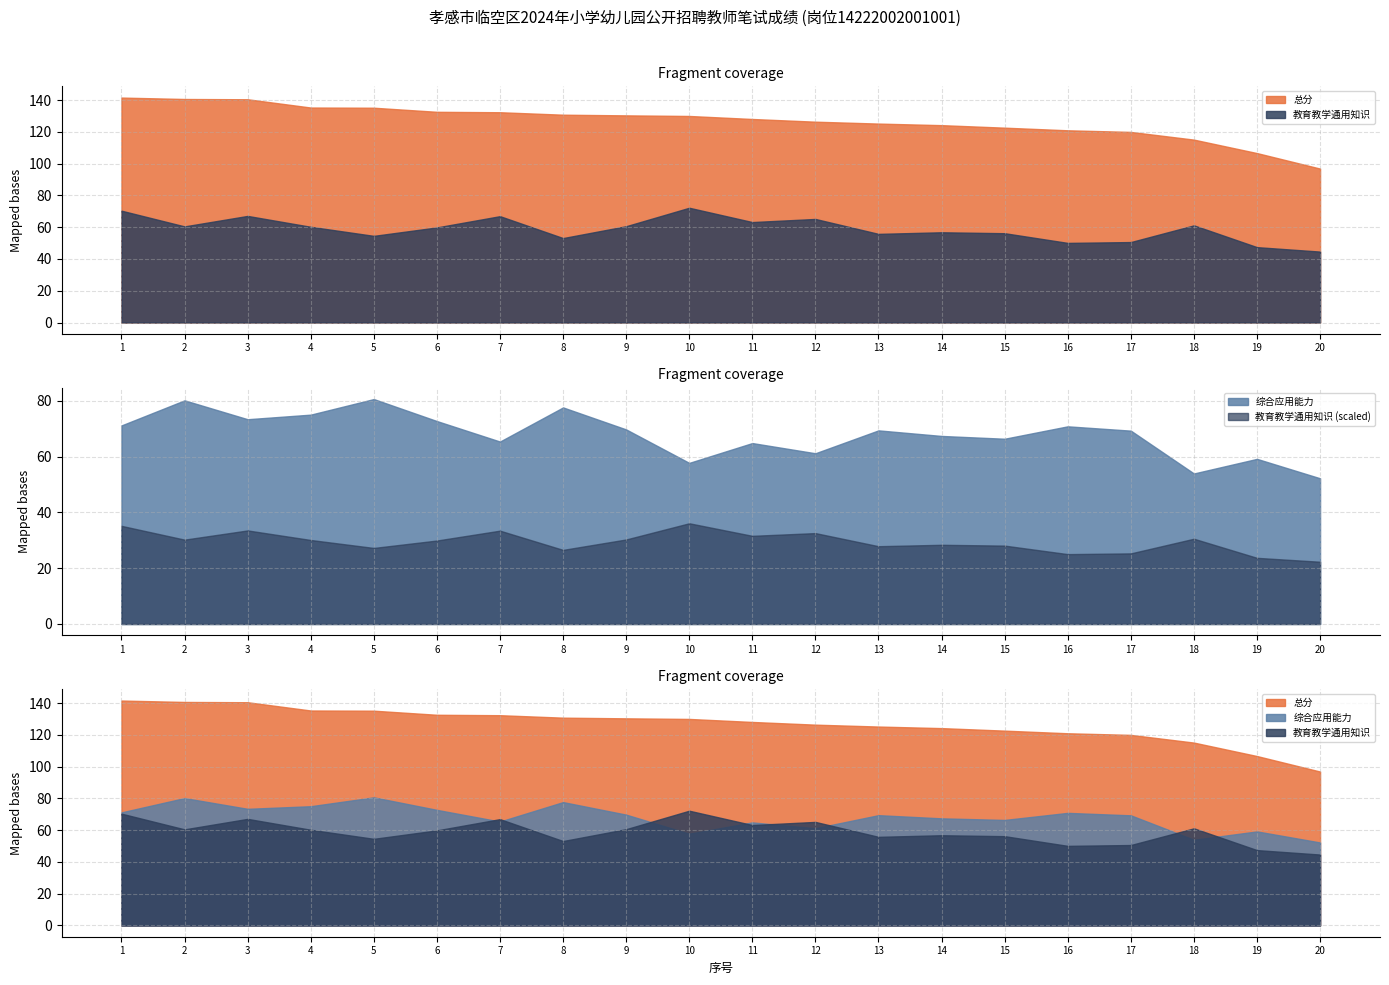

At which category is the sum across all series the highest?

1